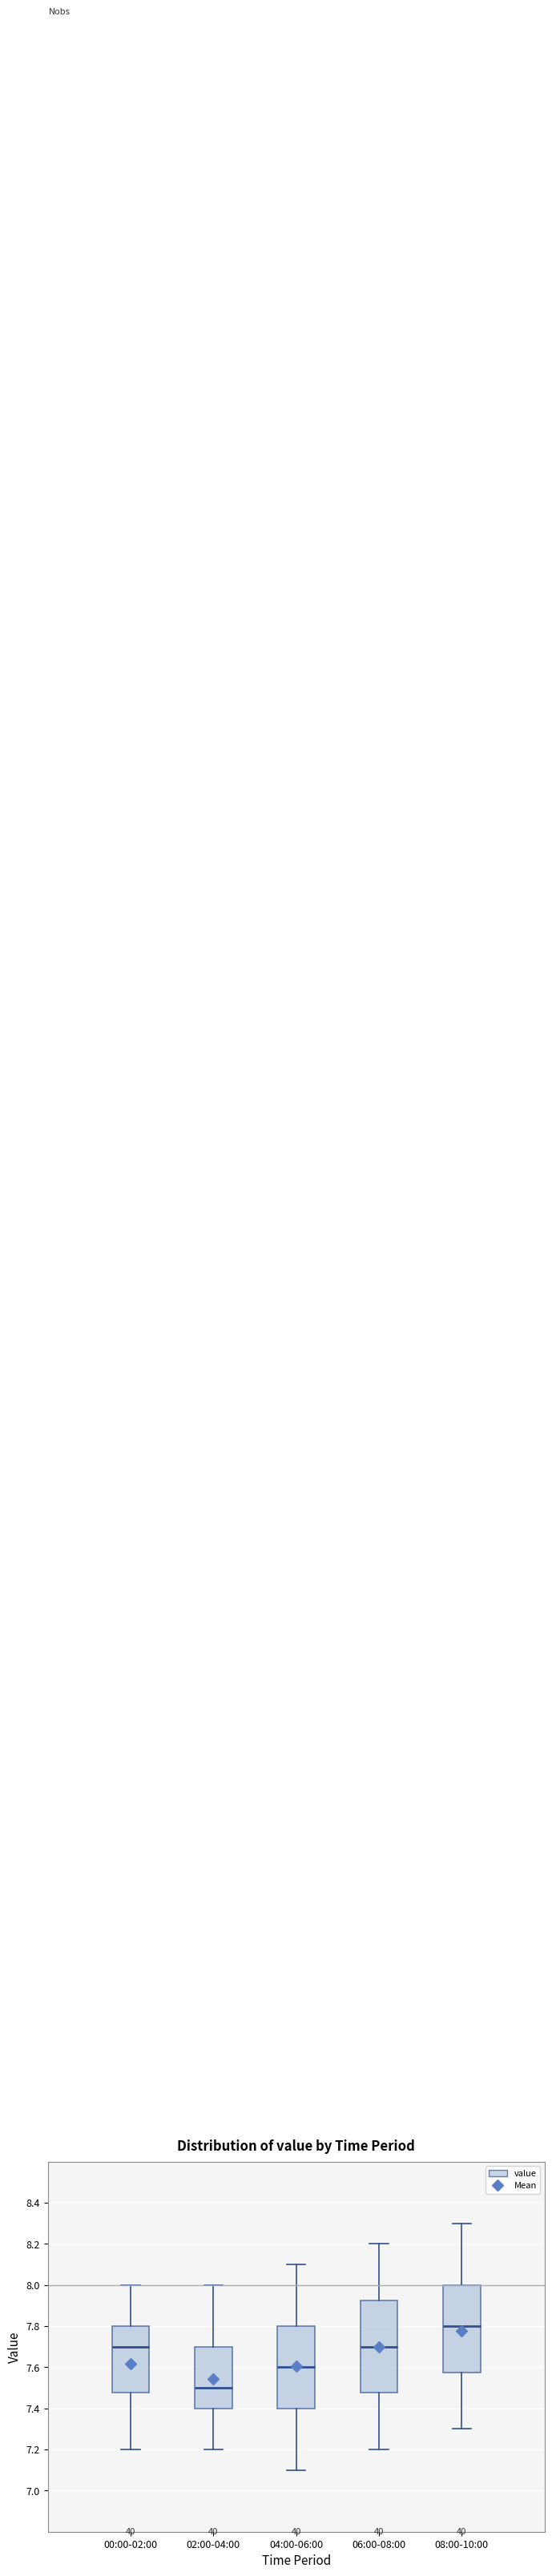

Which box has the lowest median line?

02:00-04:00